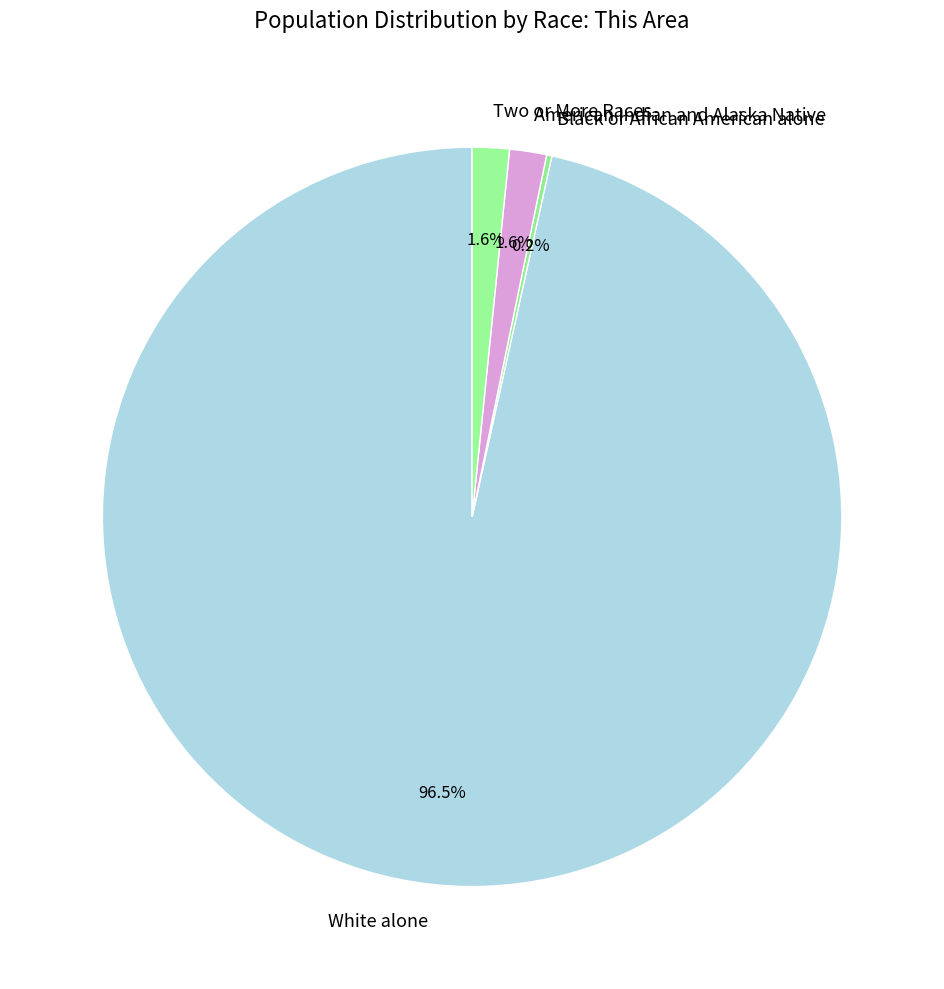

What is the majority slice?

White alone